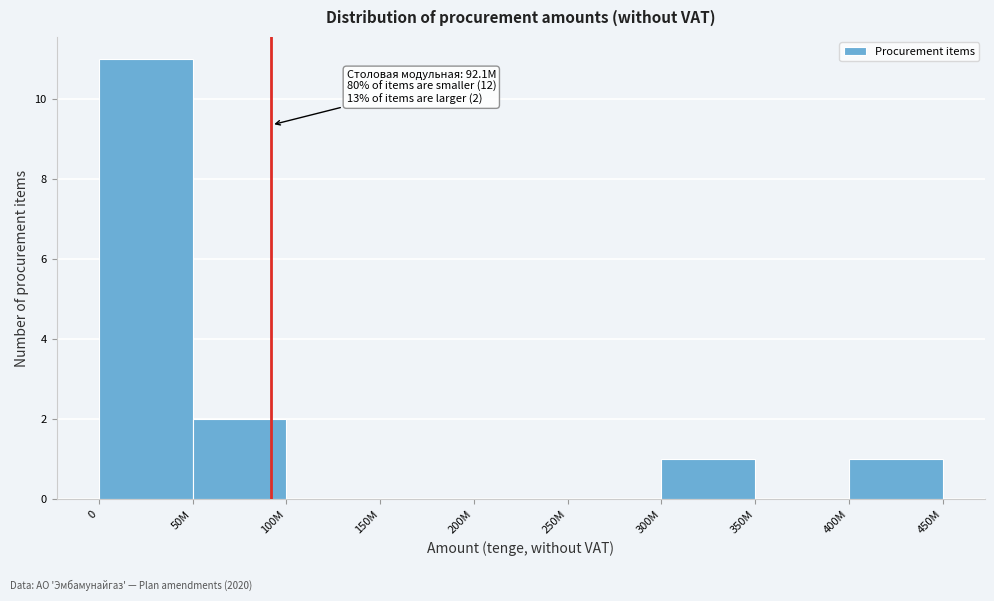

Reading left to right, what are all the values shown in this chart?

0=11	50M=2	100M=0	150M=0	200M=0	250M=0	300M=1	350M=0	400M=1